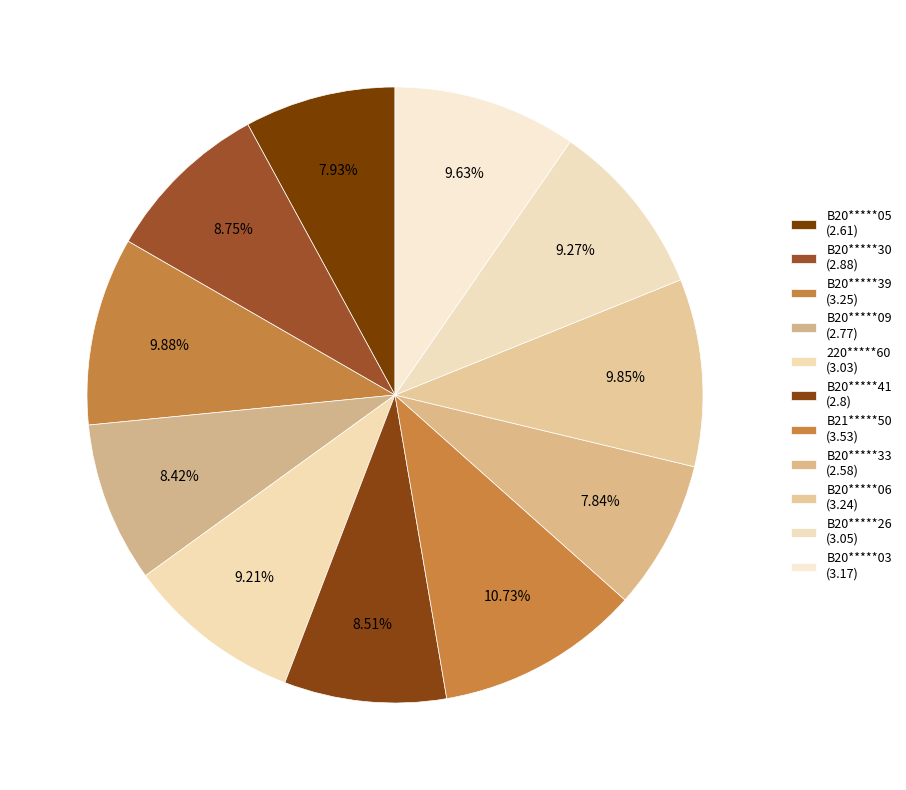

Approximately how many times larger is the value at 220*****60 compared to B20*****09?

1.1